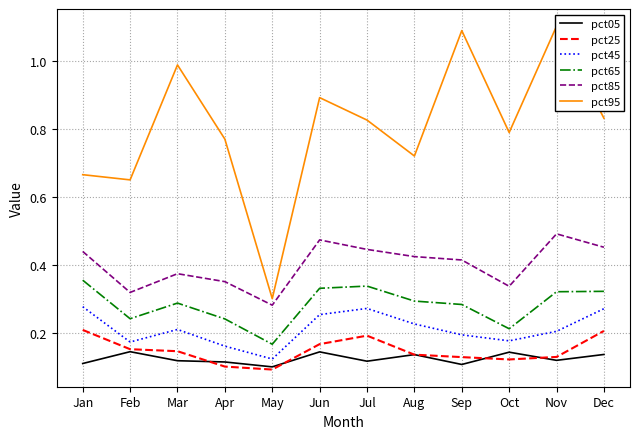

At Feb, list the series in order from largest to smallest.

pct95, pct85, pct65, pct45, pct25, pct05